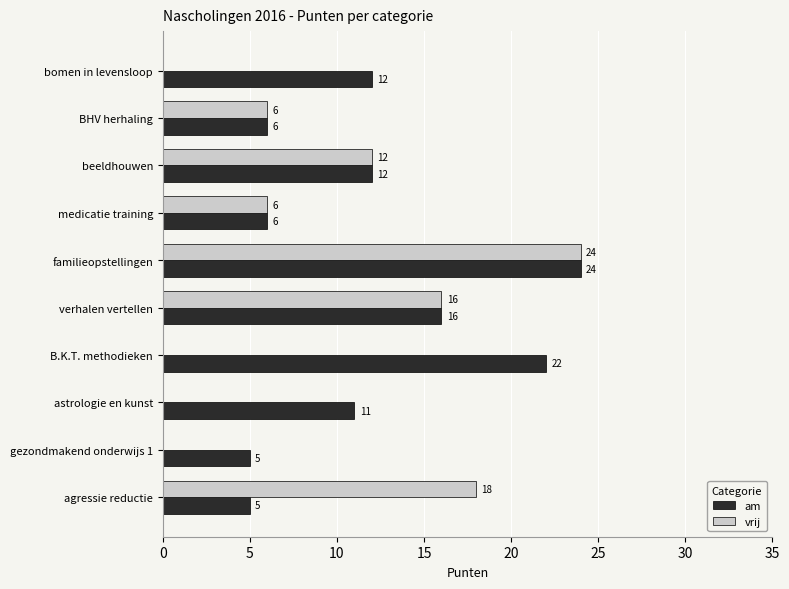

What is the maximum value for vrij?

24